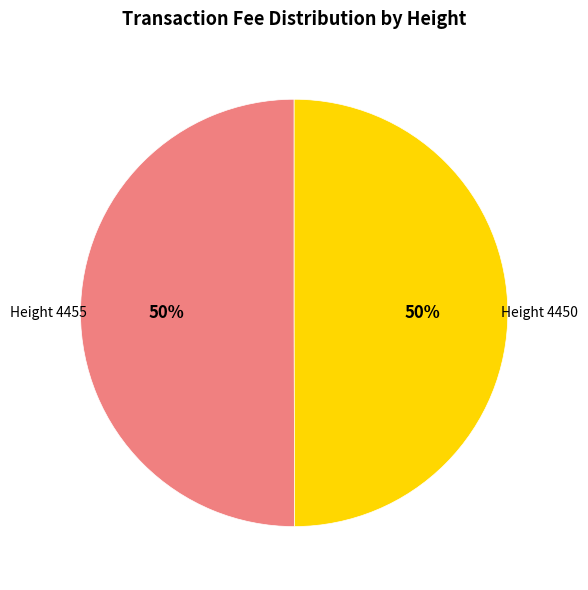

To the nearest percent, what is the average slice percentage?

50%